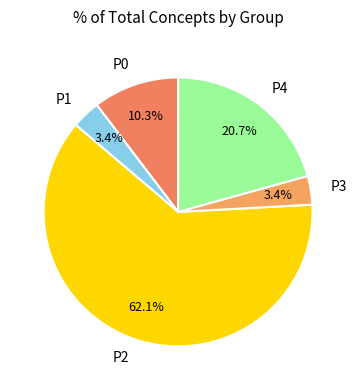

To the nearest percent, what is the average slice percentage?

20%